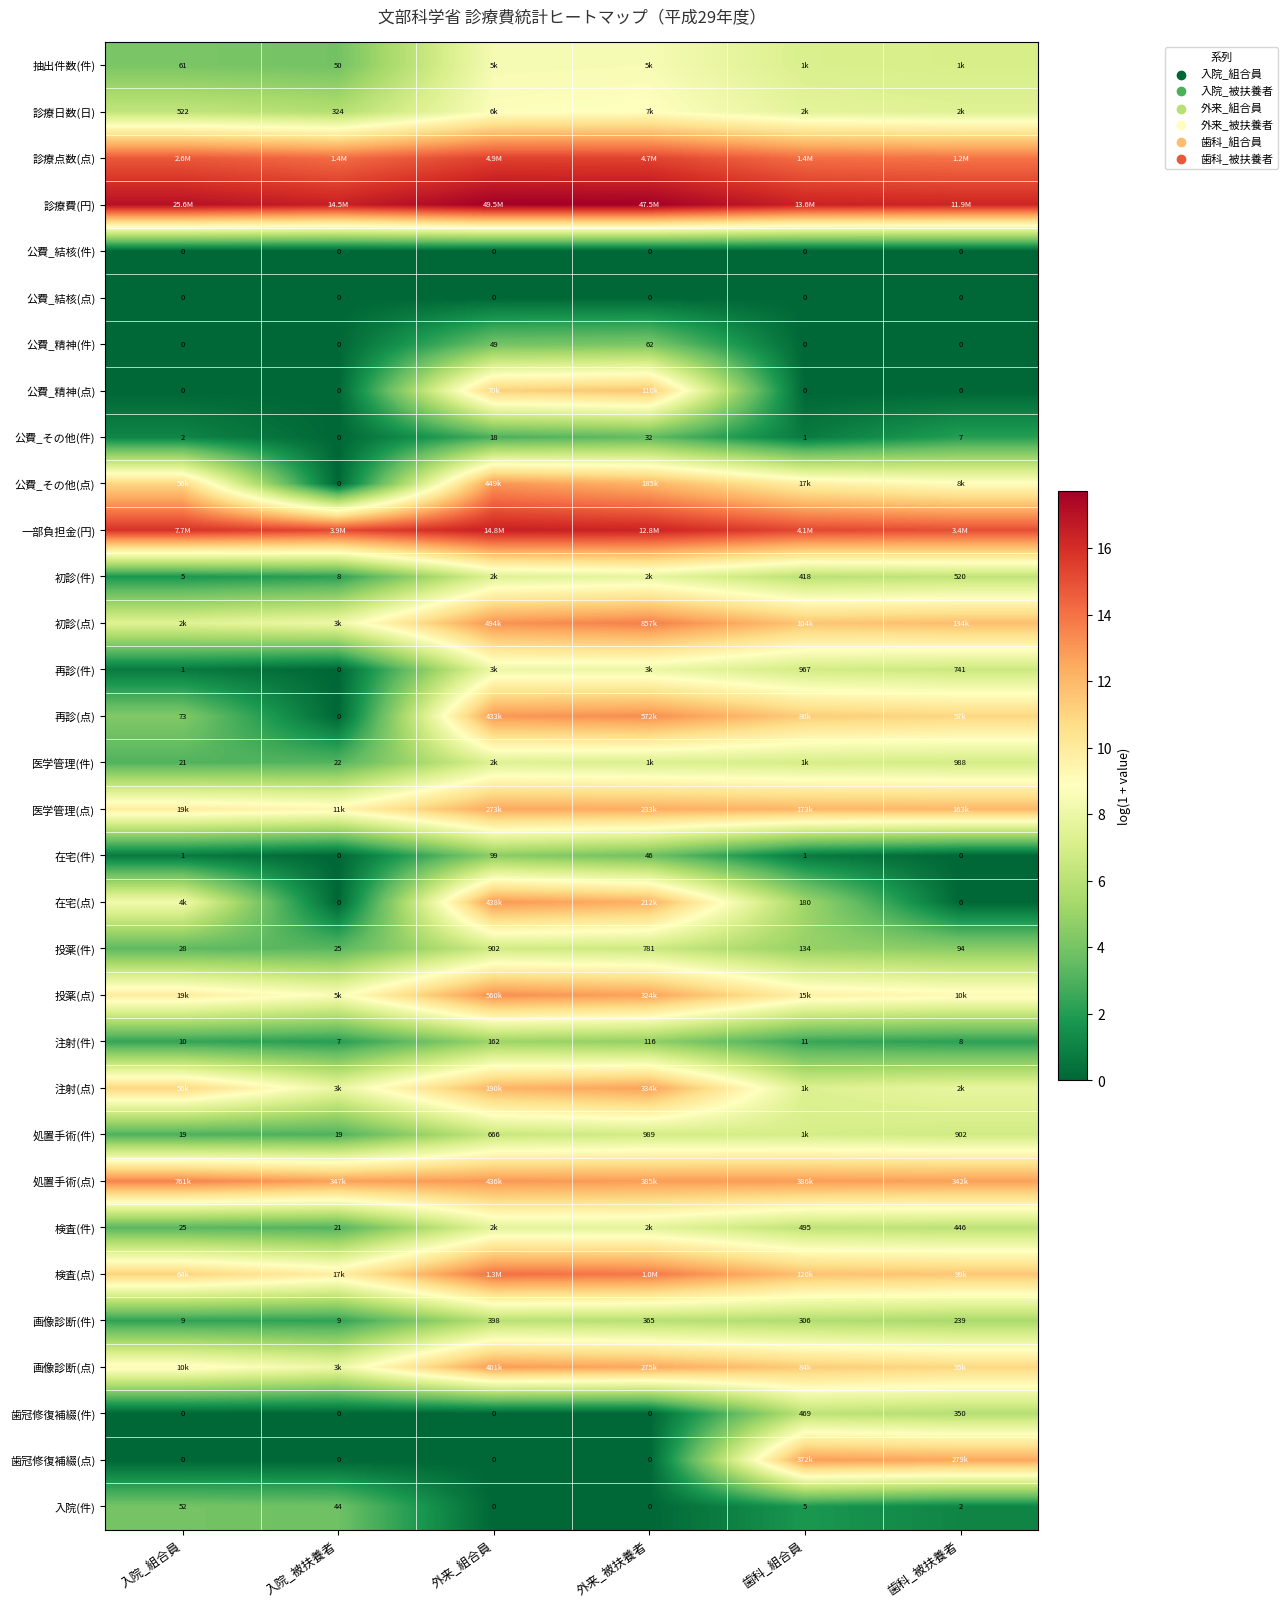

The 投薬(点) series shows 12.7 at 外来_被扶養者. True or false?

True